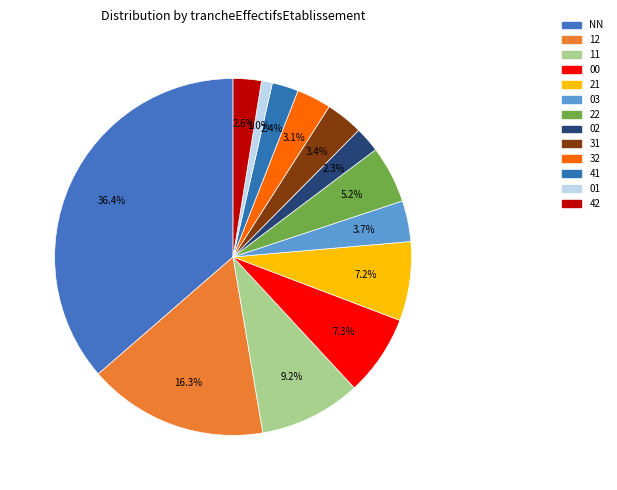

How many segments does this pie chart have?

13